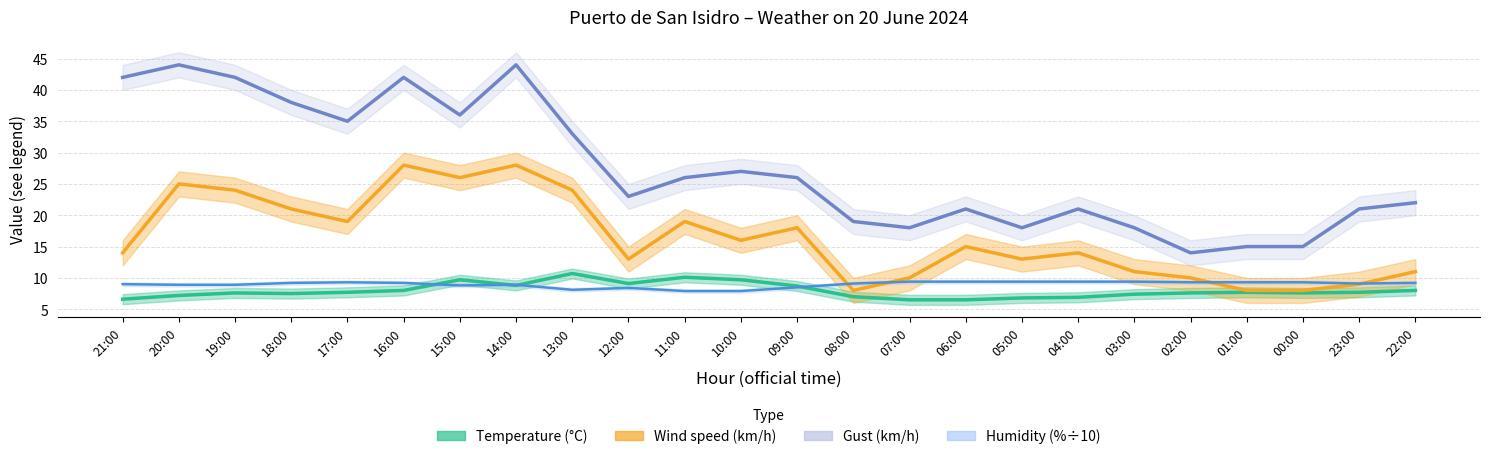

Reading left to right, what are all the values shown in this chart?

Temperature (°C): 21:00=6.6	20:00=7.2	19:00=7.6	18:00=7.5	17:00=7.7	16:00=8.0	15:00=9.7	14:00=8.8	13:00=10.7	12:00=9.1	11:00=10.1	10:00=9.7	09:00=8.7	08:00=7.0	07:00=6.5	06:00=6.5	05:00=6.8	04:00=6.9	03:00=7.4	02:00=7.6	01:00=7.7	00:00=7.6	23:00=7.7	22:00=8.0
Wind speed (km/h): 21:00=14.0	20:00=25.0	19:00=24.0	18:00=21.0	17:00=19.0	16:00=28.0	15:00=26.0	14:00=28.0	13:00=24.0	12:00=13.0	11:00=19.0	10:00=16.0	09:00=18.0	08:00=8.0	07:00=10.0	06:00=15.0	05:00=13.0	04:00=14.0	03:00=11.0	02:00=10.0	01:00=8.0	00:00=8.0	23:00=9.0	22:00=11.0
Gust (km/h): 21:00=42.0	20:00=44.0	19:00=42.0	18:00=38.0	17:00=35.0	16:00=42.0	15:00=36.0	14:00=44.0	13:00=33.0	12:00=23.0	11:00=26.0	10:00=27.0	09:00=26.0	08:00=19.0	07:00=18.0	06:00=21.0	05:00=18.0	04:00=21.0	03:00=18.0	02:00=14.0	01:00=15.0	00:00=15.0	23:00=21.0	22:00=22.0
Humidity (%): 21:00=9.0	20:00=8.9	19:00=8.9	18:00=9.2	17:00=9.3	16:00=9.2	15:00=8.8	14:00=8.9	13:00=8.1	12:00=8.4	11:00=7.9	10:00=7.9	09:00=8.5	08:00=9.1	07:00=9.4	06:00=9.4	05:00=9.4	04:00=9.4	03:00=9.4	02:00=9.3	01:00=9.3	00:00=9.3	23:00=9.1	22:00=9.2